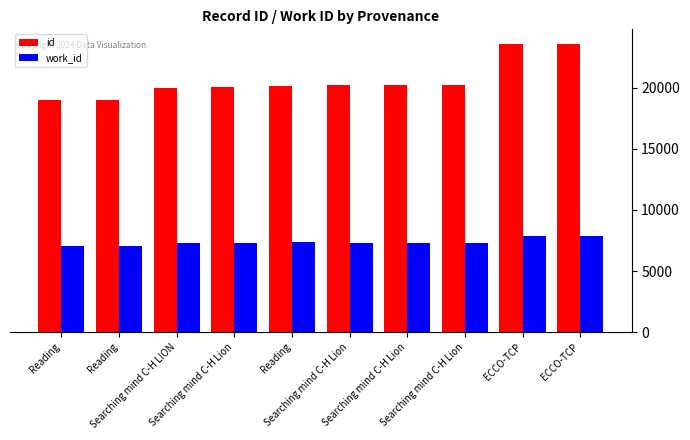

How many values in the work_id series are below 7335?

2